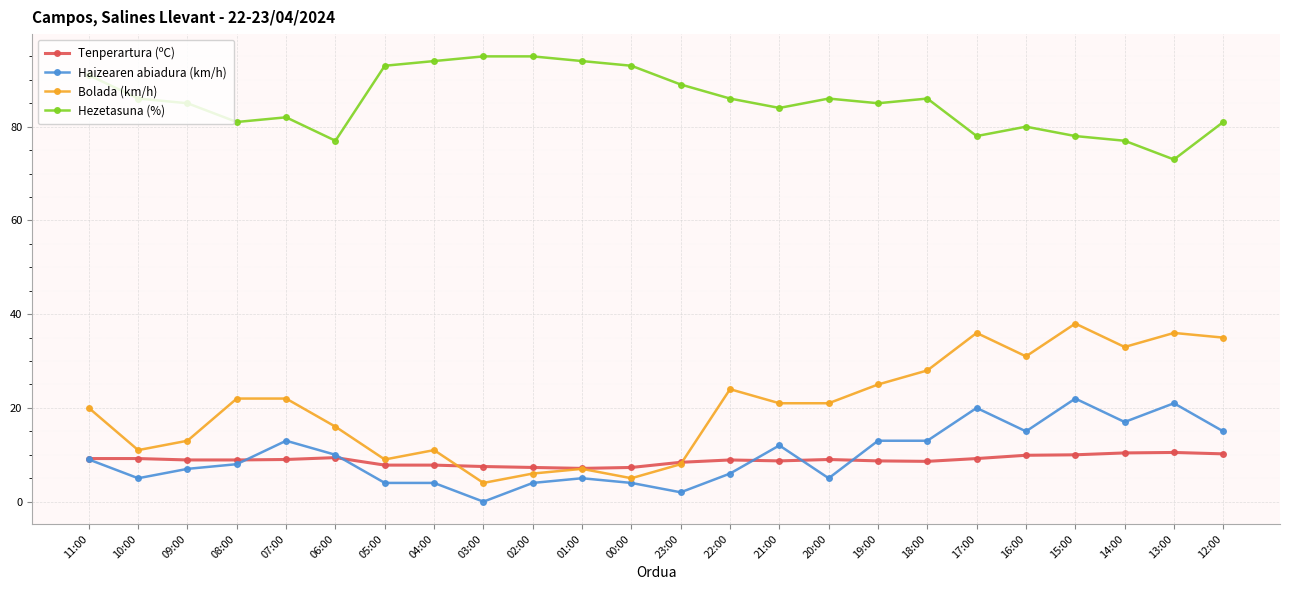

True or false: Hezetasuna (%) and Tenperartura (ºC) cross at least once.

False